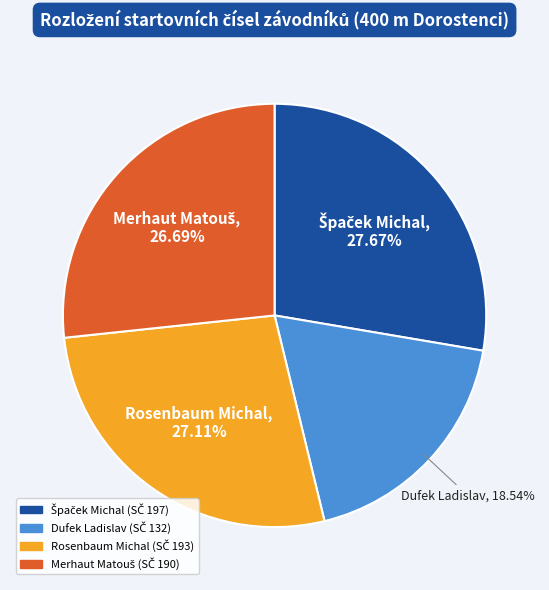

The Rosenbaum Michal slice represents 17% of the pie. True or false?

False